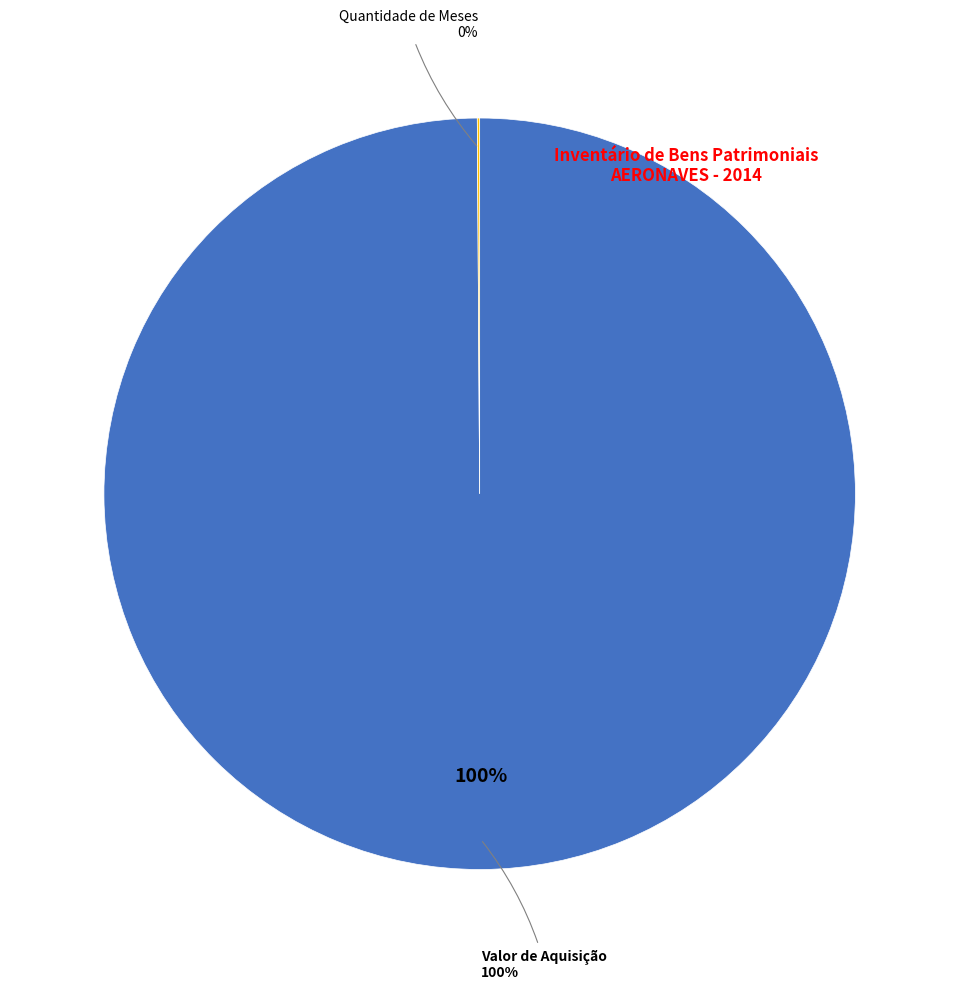

What is the largest slice in the pie chart?

Valor de Aquisição